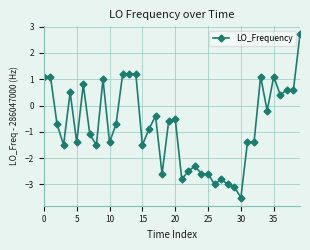

What is the value of the 24th point from the left?

-2.3